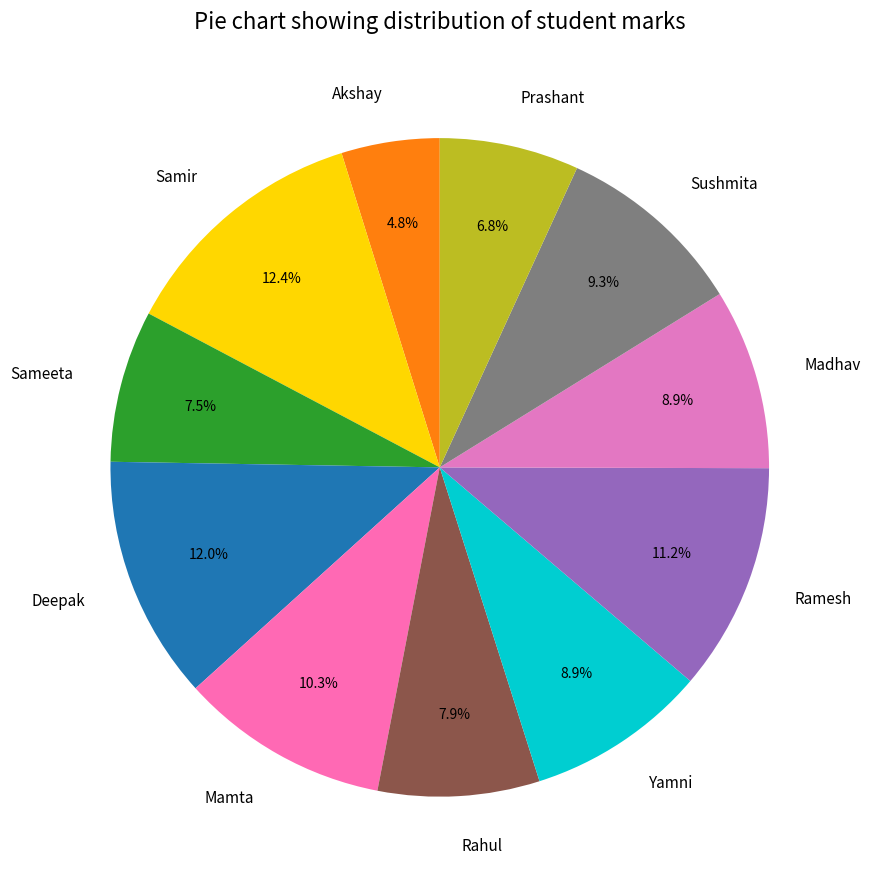

How many slices are in this pie chart?

11